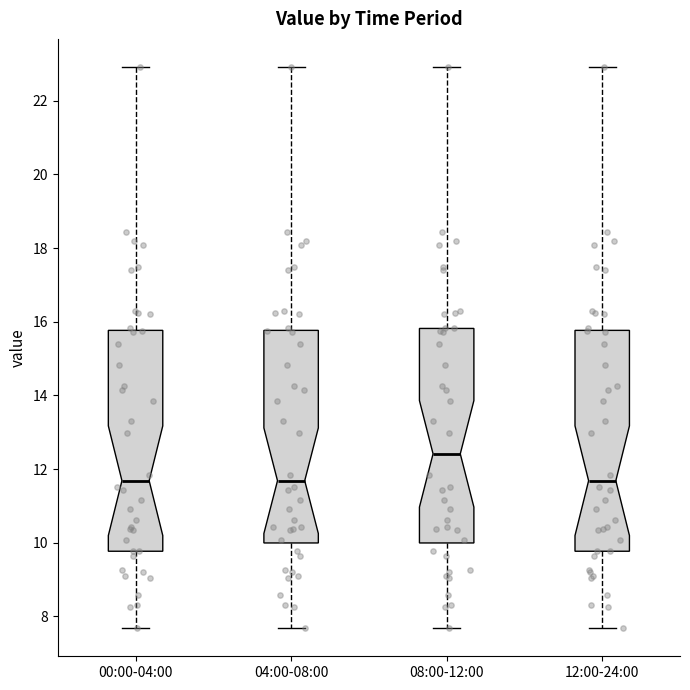

Reading left to right, transcribe this box plot: for each box, give where its median line is, the range the box spans, and where its two whiskers end, as read against the y-axis. The values are not printed on the chart, so give them approximately, as read against the axis.

00:00-04:00: median 11.6, box 9.8 to 15.8, whiskers 7.6 to 23.0
04:00-08:00: median 11.6, box 10.0 to 15.8, whiskers 7.6 to 23.0
08:00-12:00: median 12.4, box 10.0 to 15.8, whiskers 7.6 to 23.0
12:00-24:00: median 11.6, box 9.8 to 15.8, whiskers 7.6 to 23.0